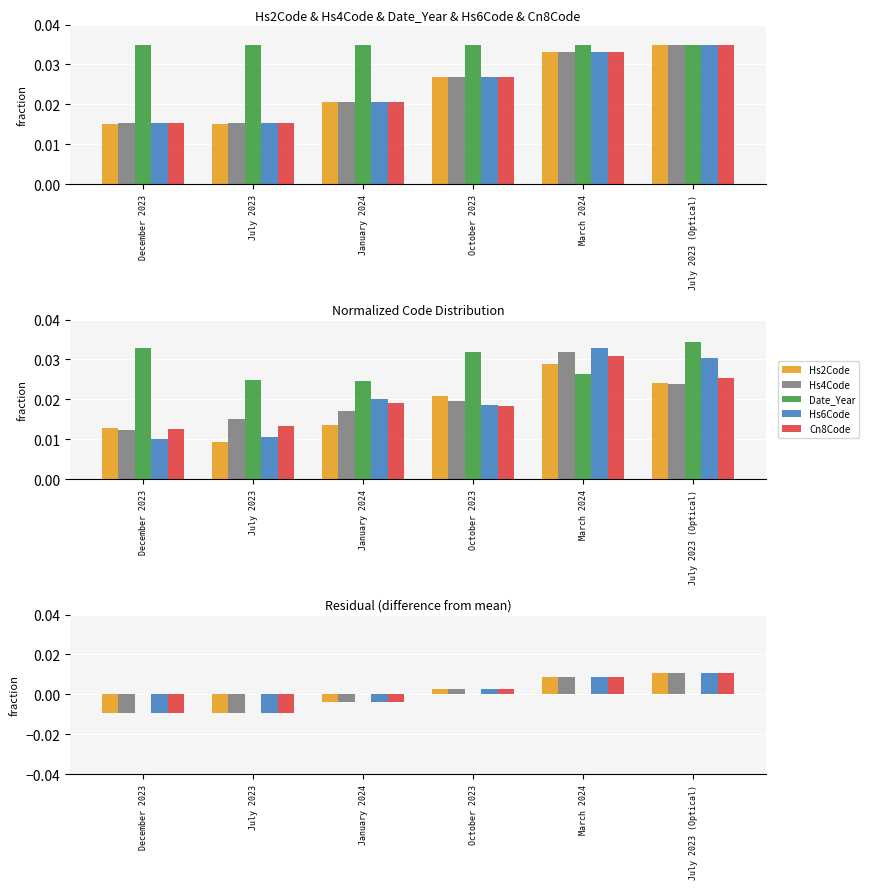

How many groups of bars are there?

6